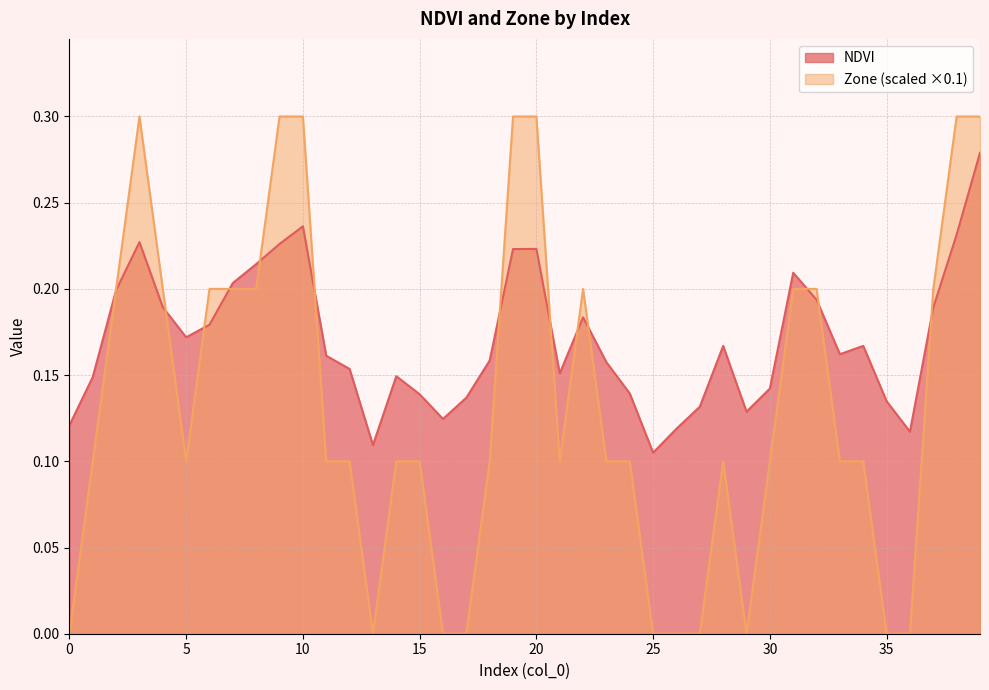

The value of Zone at 33 is 0.1. True or false?

True